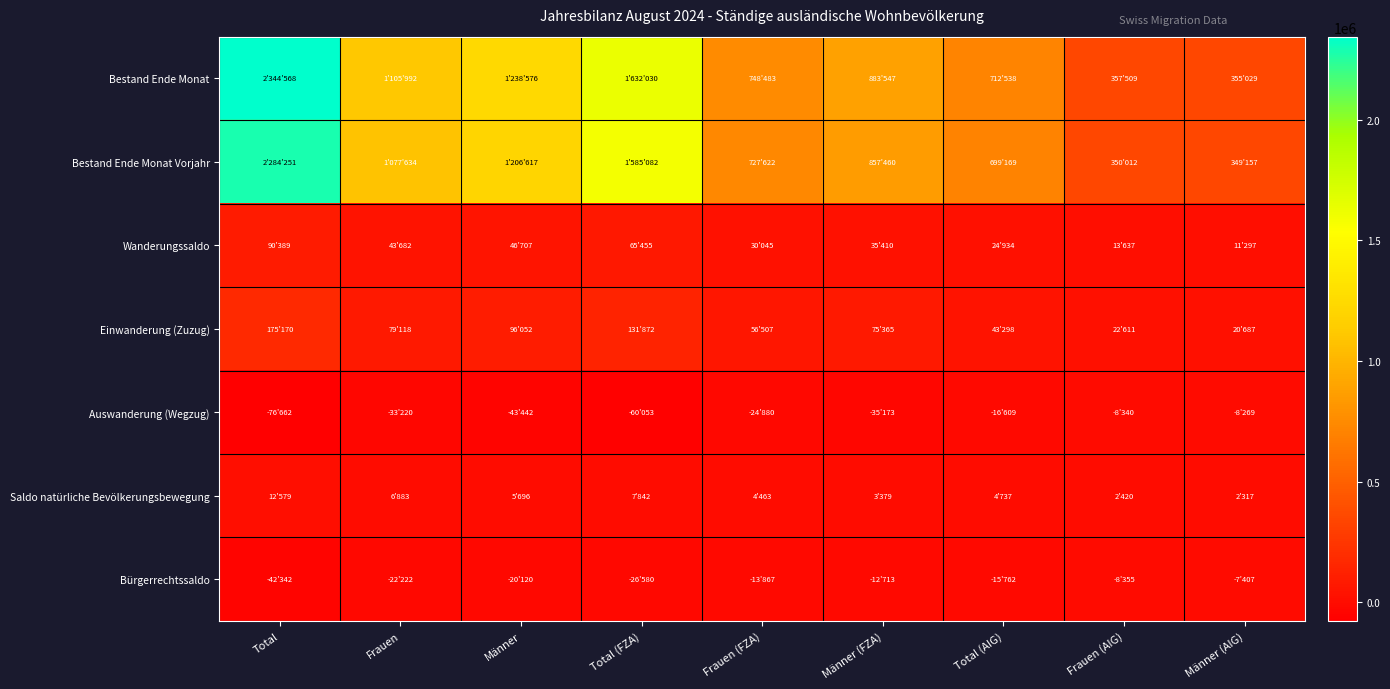

At which category is the sum across all series the highest?

Total